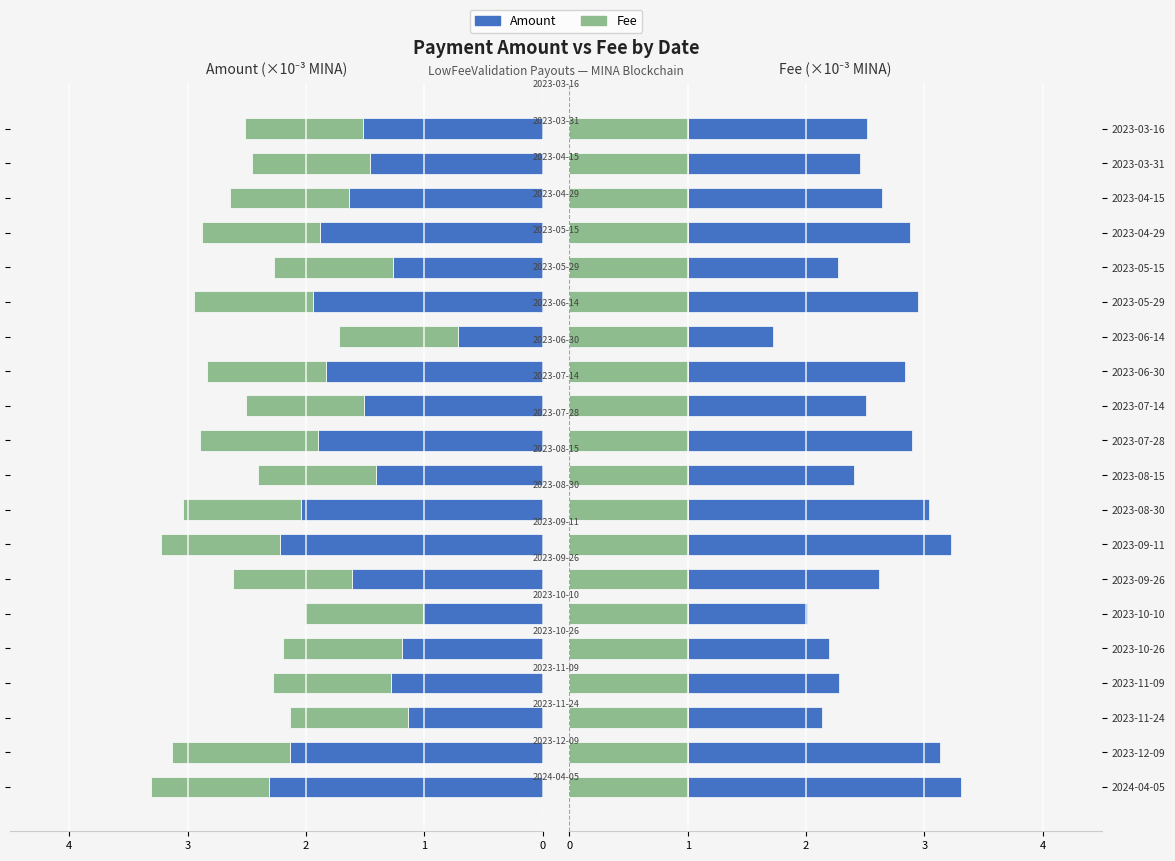

What is the value of the Amount bar at the 5th from the left?

1.2